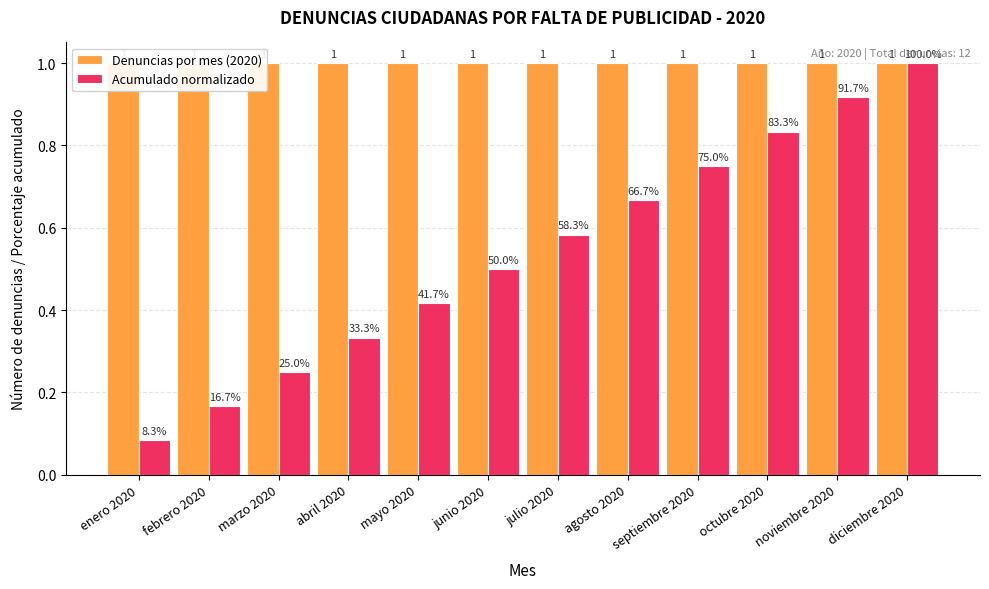

At which category is the sum across all series the highest?

diciembre 2020